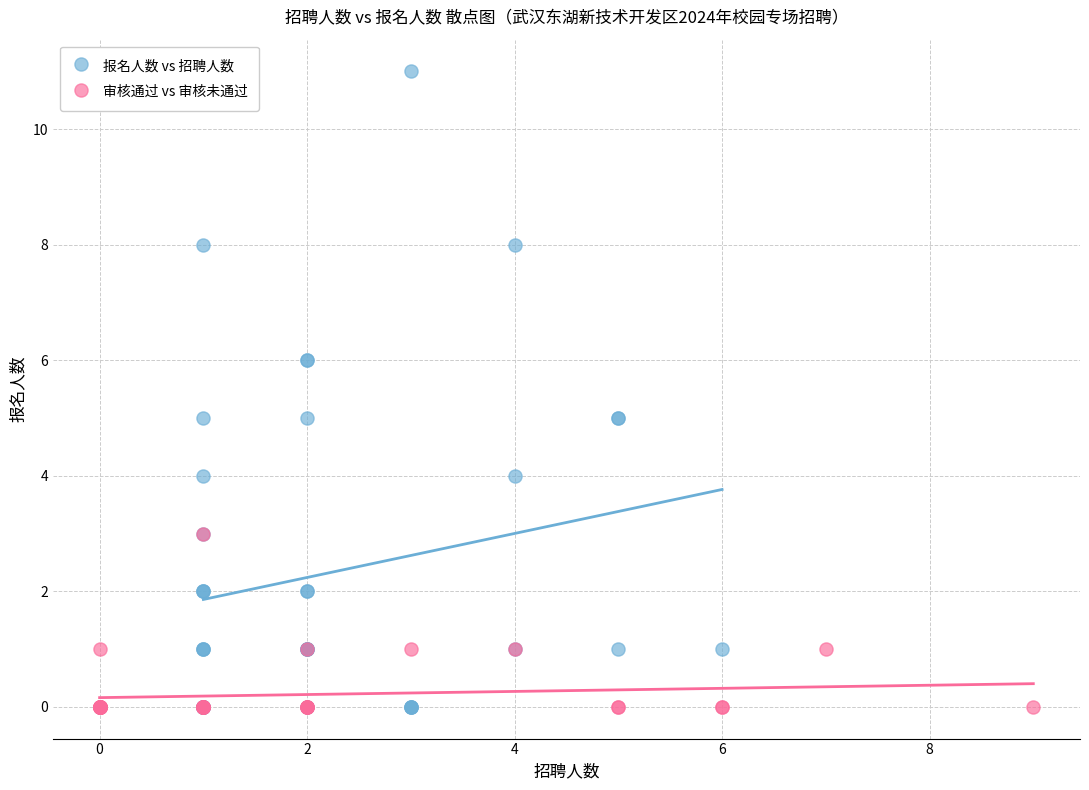

Which series has the largest Y range (max minus min)?

报名人数 vs 招聘人数